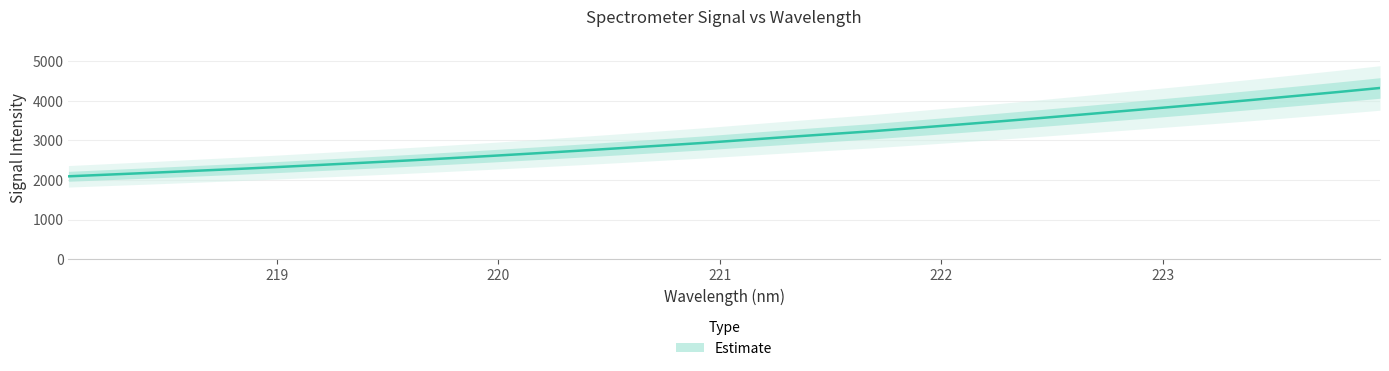

Approximately how many times larger is the value at 222.4538 compared to 222.0721?

1.1